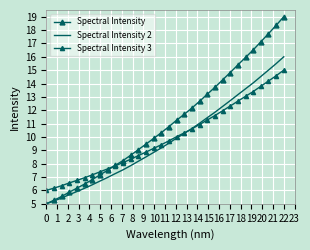

What is the average value of the Spectral Intensity series?

11.1